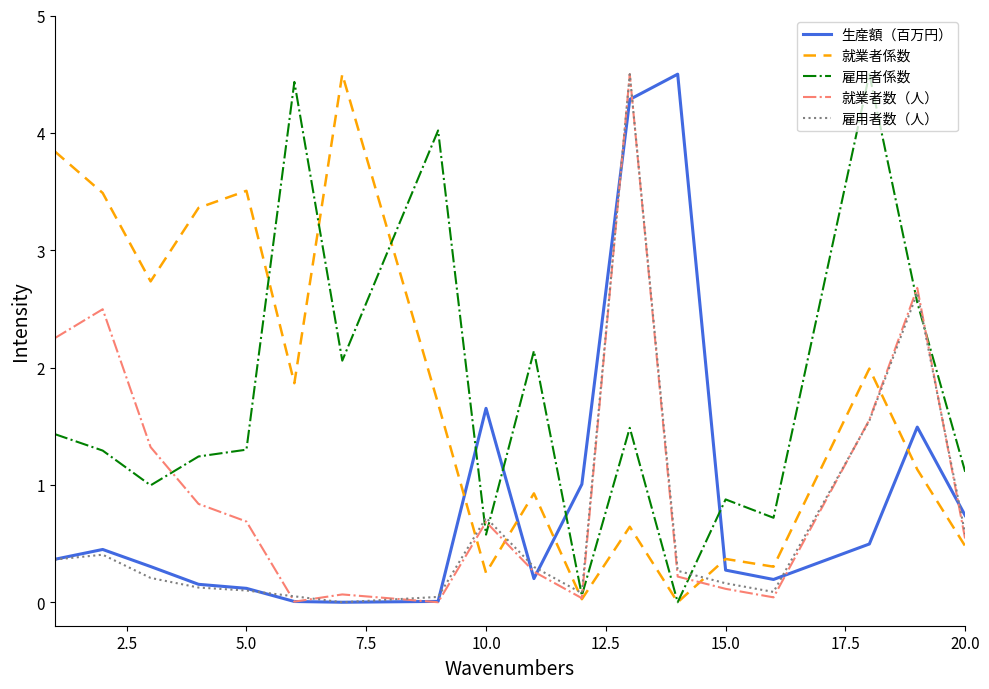

True or false: 雇用者数（人） and 就業者数（人） intersect in this chart.

True